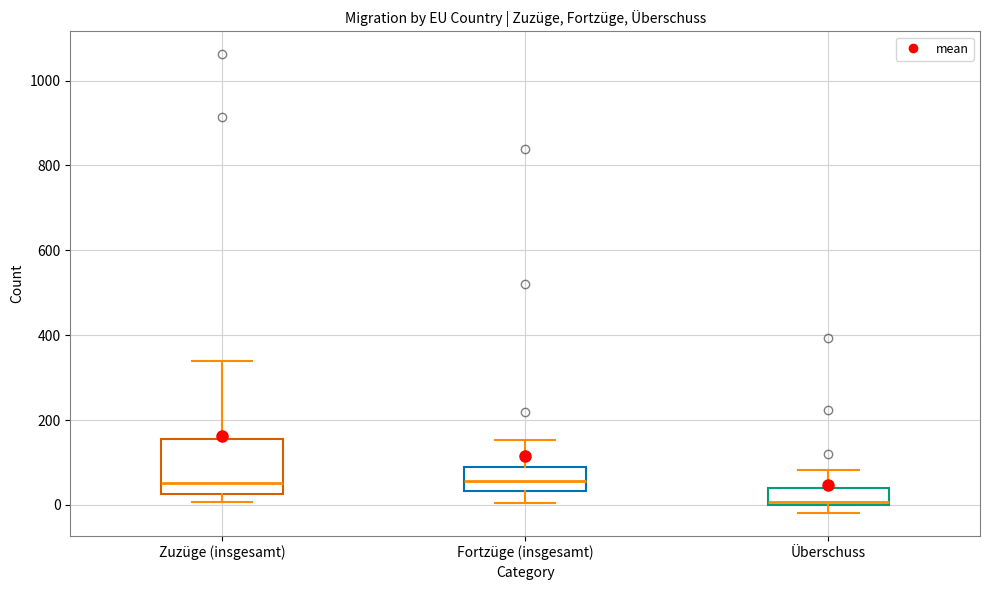

Which box is the tallest, from its lower edge to its upper edge?

Zuzüge (insgesamt)